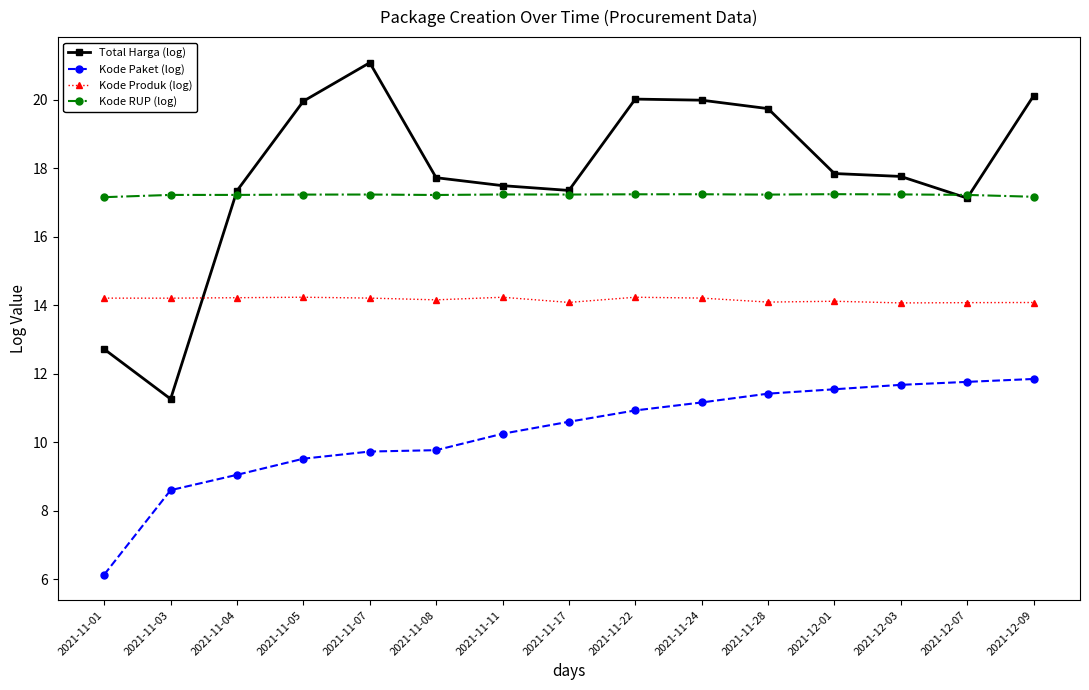

What is the lowest value of the Kode Produk (log) series?

14.1